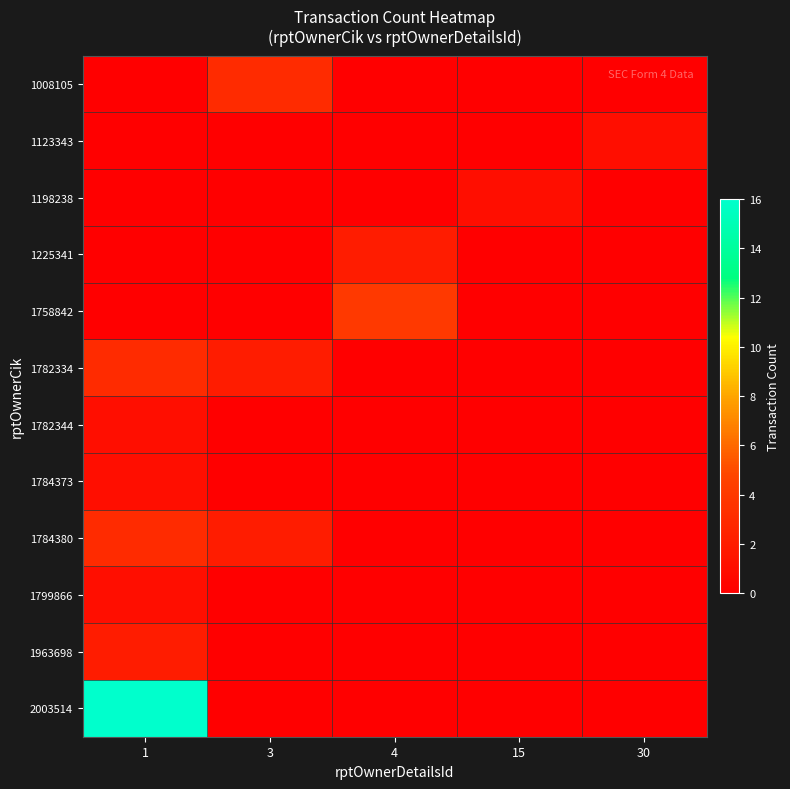

Reading right to left, extract all data points from this chart.

1008105: 30=0	15=0	4=0	3=3	1=0
1123343: 30=1	15=0	4=0	3=0	1=0
1198238: 30=0	15=1	4=0	3=0	1=0
1225341: 30=0	15=0	4=2	3=0	1=0
1758842: 30=0	15=0	4=4	3=0	1=0
1782334: 30=0	15=0	4=0	3=2	1=3
1782344: 30=0	15=0	4=0	3=0	1=1
1784373: 30=0	15=0	4=0	3=0	1=1
1784380: 30=0	15=0	4=0	3=2	1=3
1799866: 30=0	15=0	4=0	3=0	1=1
1963698: 30=0	15=0	4=0	3=0	1=2
2003514: 30=0	15=0	4=0	3=0	1=16